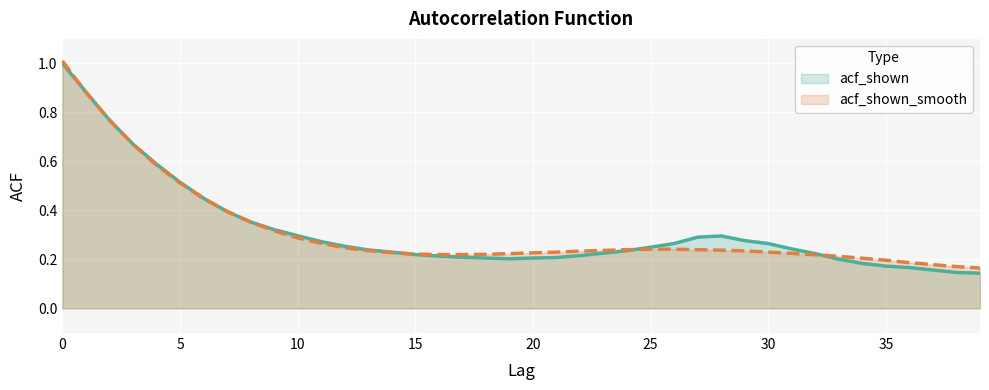

What is the average value of the acf_shown_smooth series?

0.3